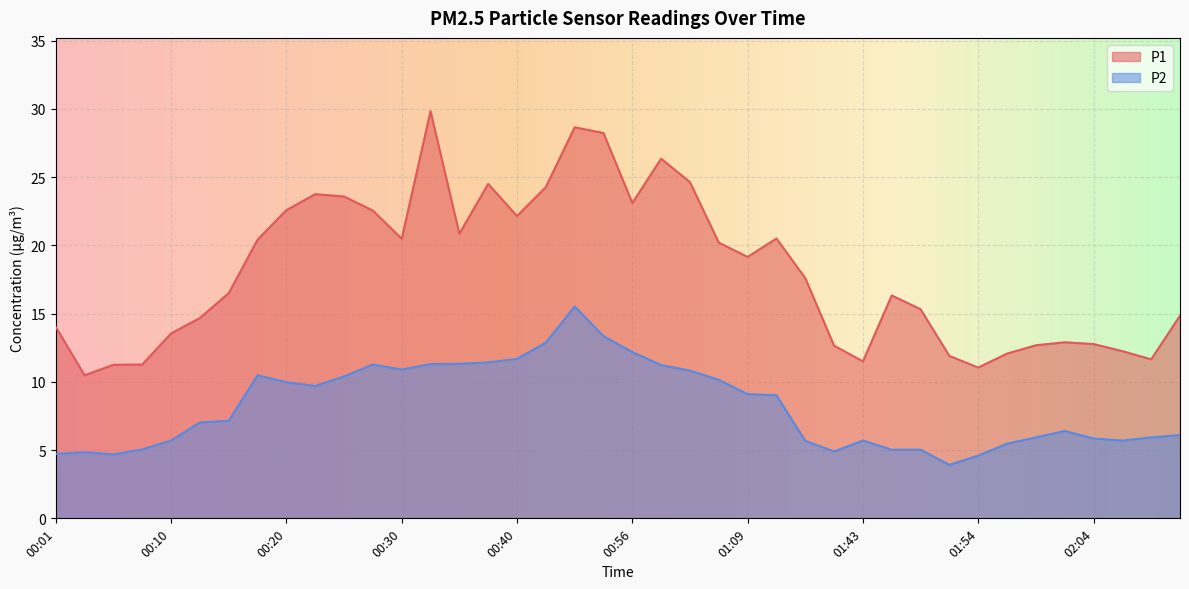

True or false: P1 and P2 cross at least once.

False